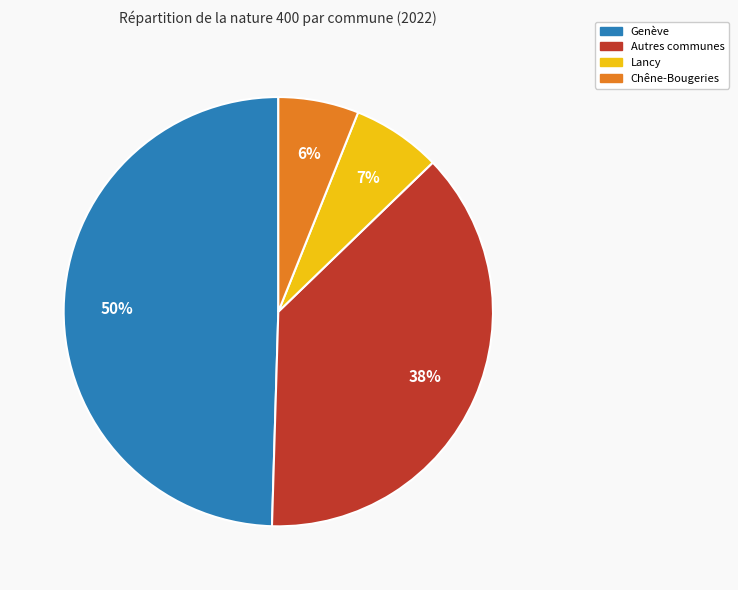

Is there a majority slice in this chart?

No